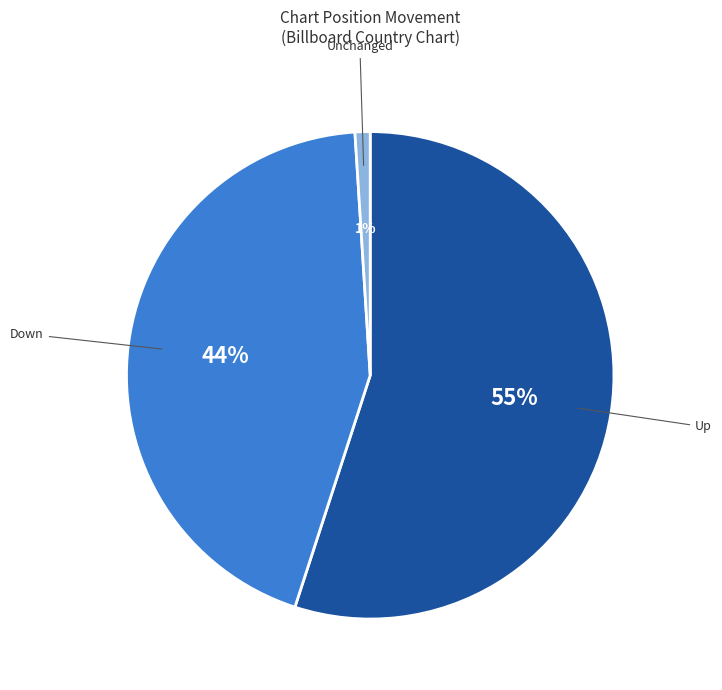

Does any single category account for the majority?

Yes